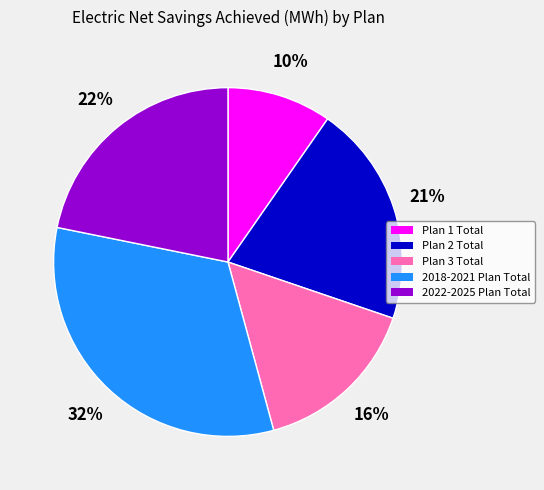

True or false: Plan 2 Total accounts for 21% of the total.

True